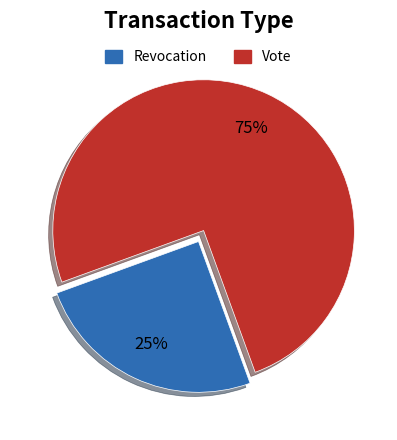

Rank the categories by value from highest to lowest.

Vote, Revocation